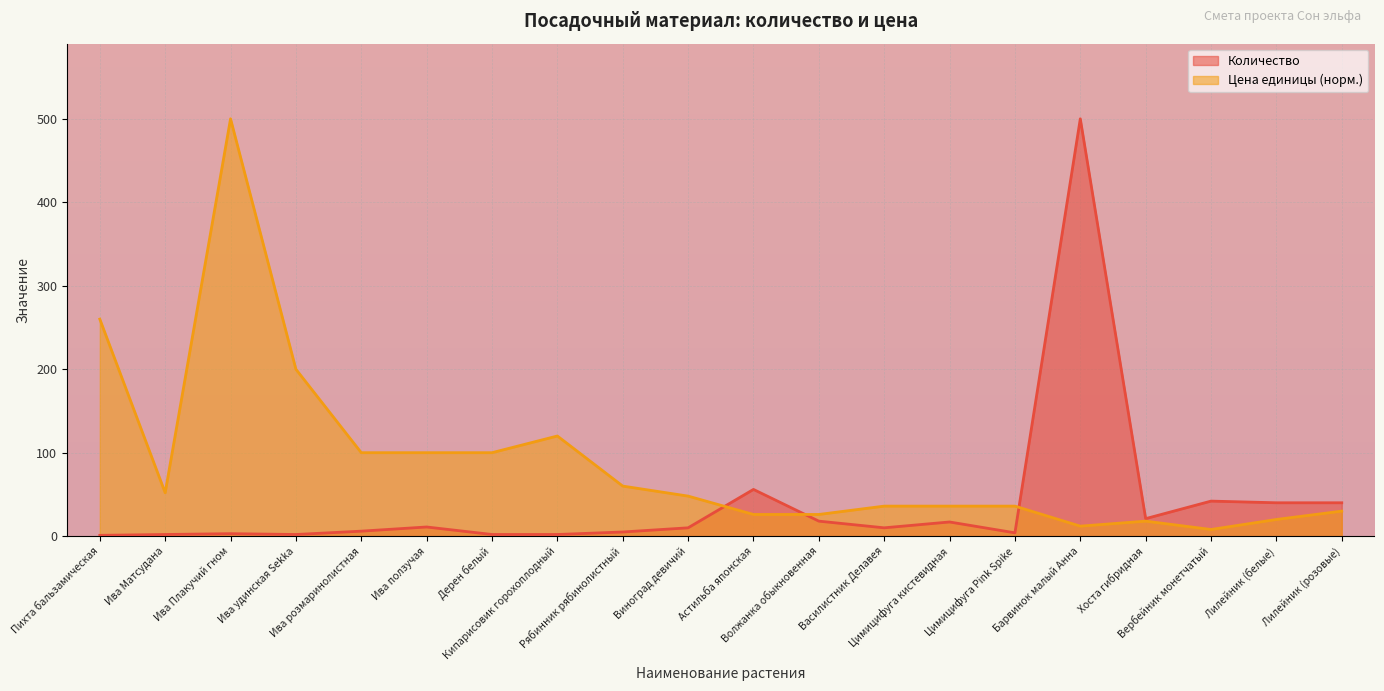

Is it true that Цена единицы equals 12 at Барвинок малый Анна?

True